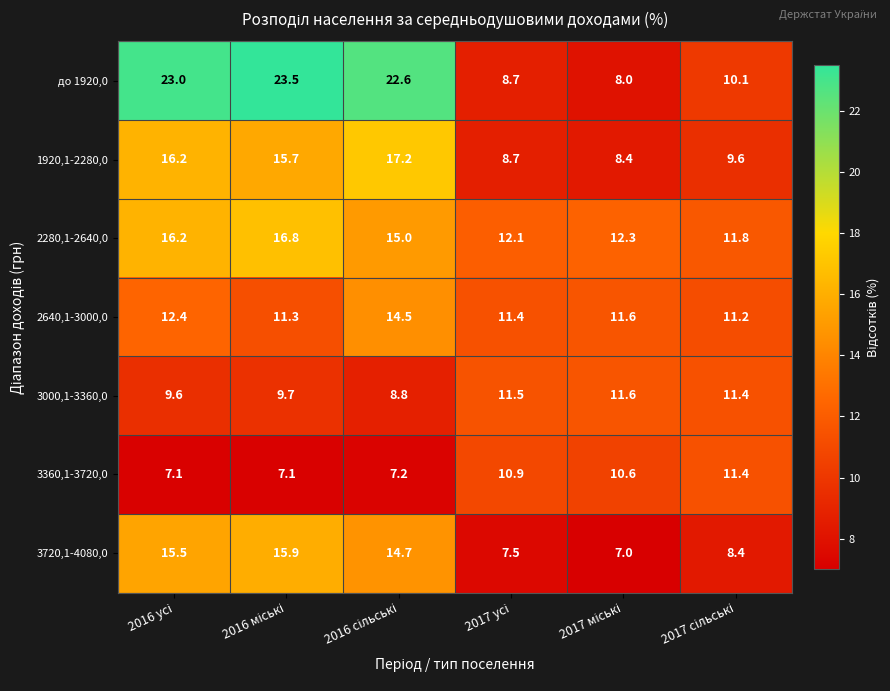

Which series has the largest total across all categories?

до 1920,0